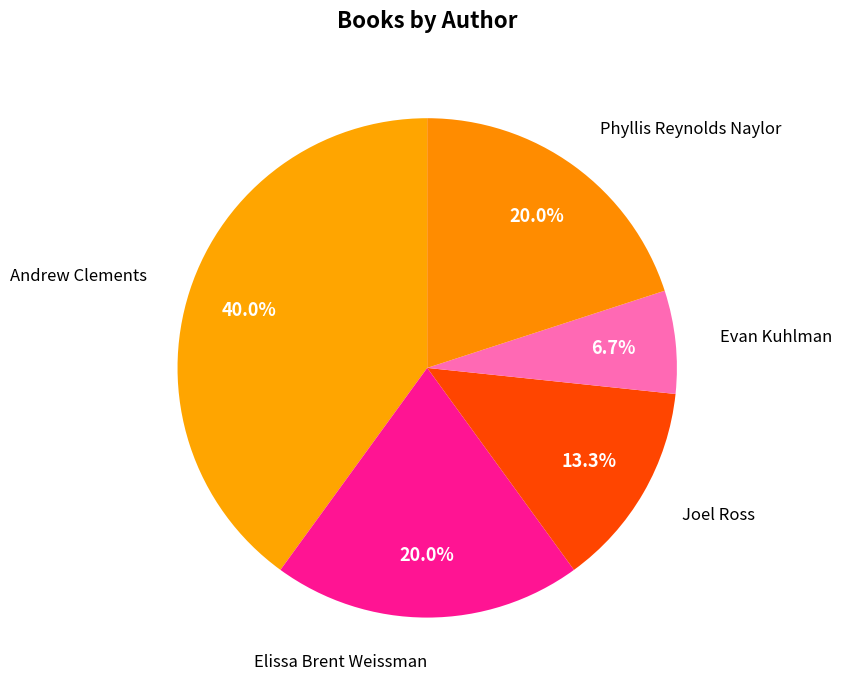

How many segments does this pie chart have?

5